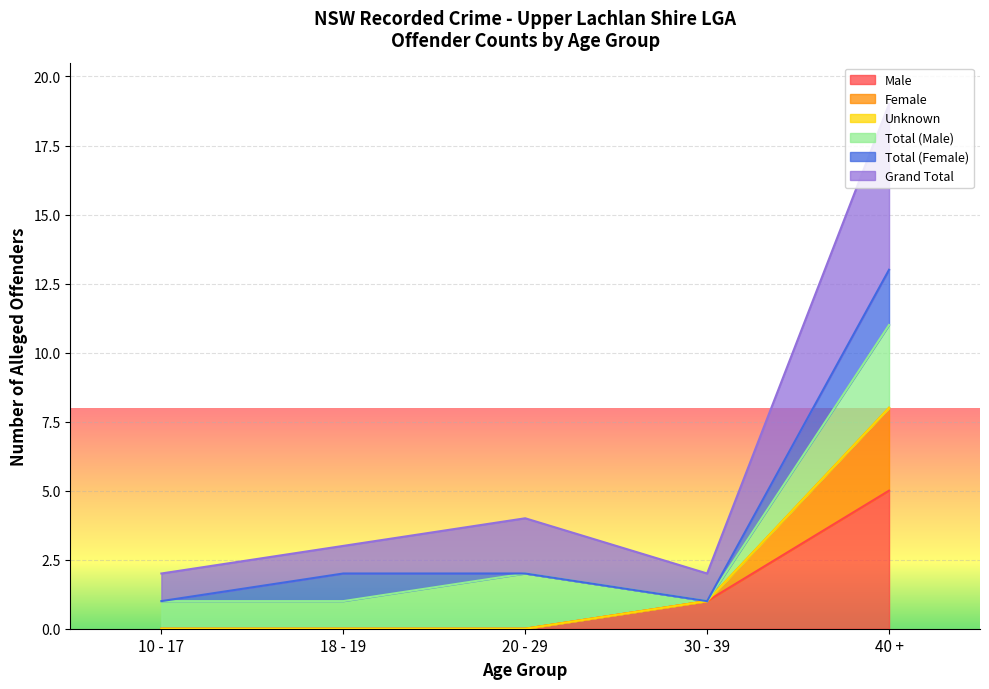

What is the difference between the second highest and minimum values in the Male series?

1